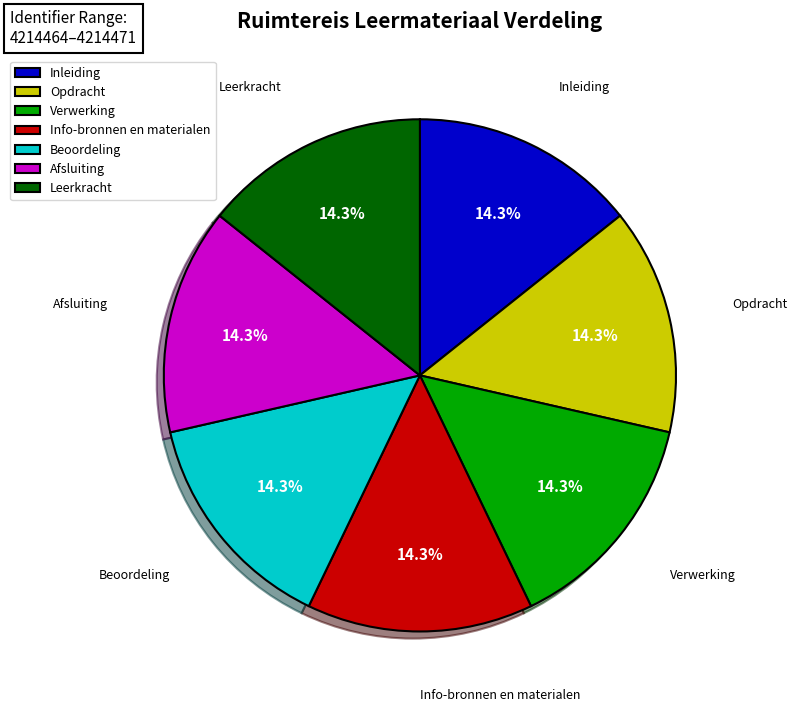

True or false: Leerkracht accounts for 1% of the total.

False